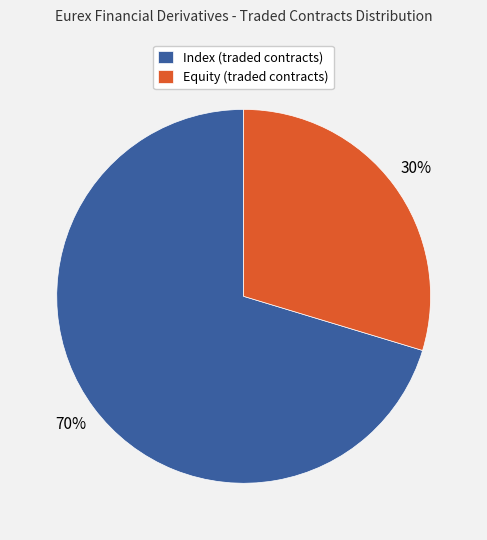

How many segments does this pie chart have?

2